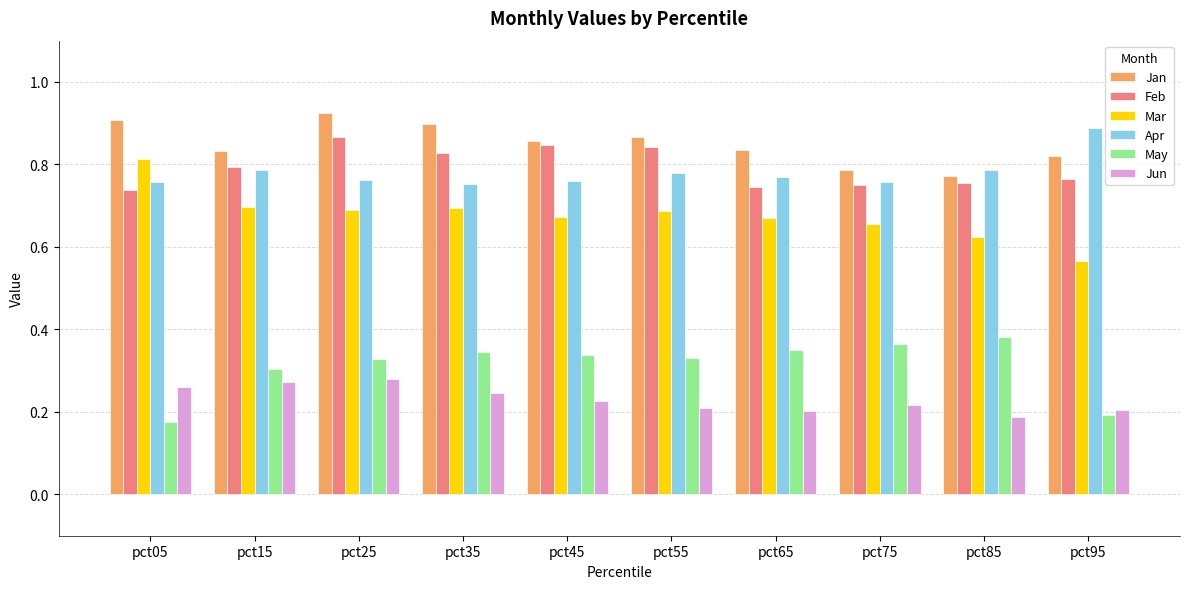

Rank the series by their maximum value, from lowest to highest.

Jun, May, Mar, Feb, Apr, Jan